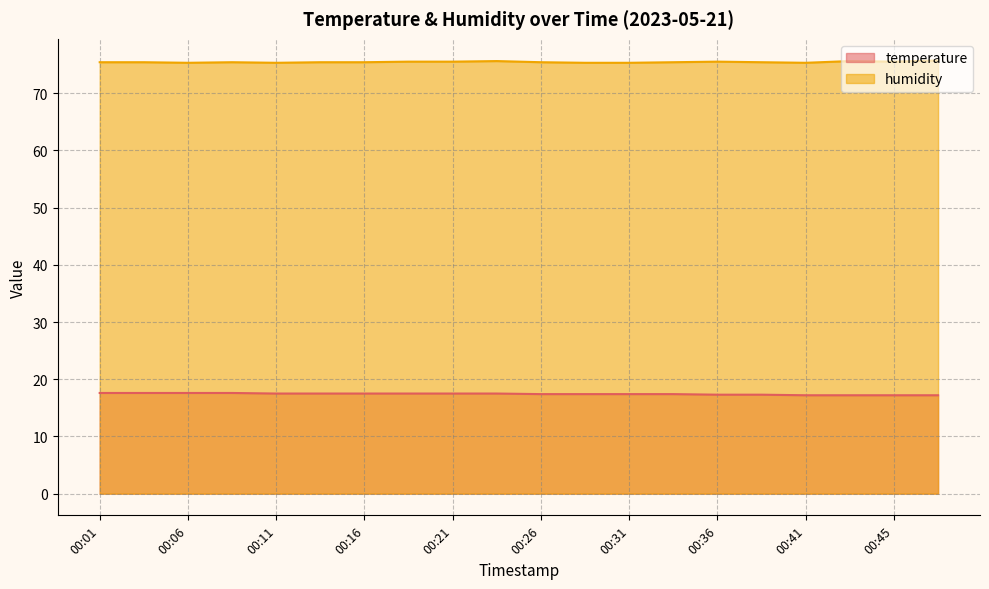

Which series has the largest range (max minus min)?

humidity